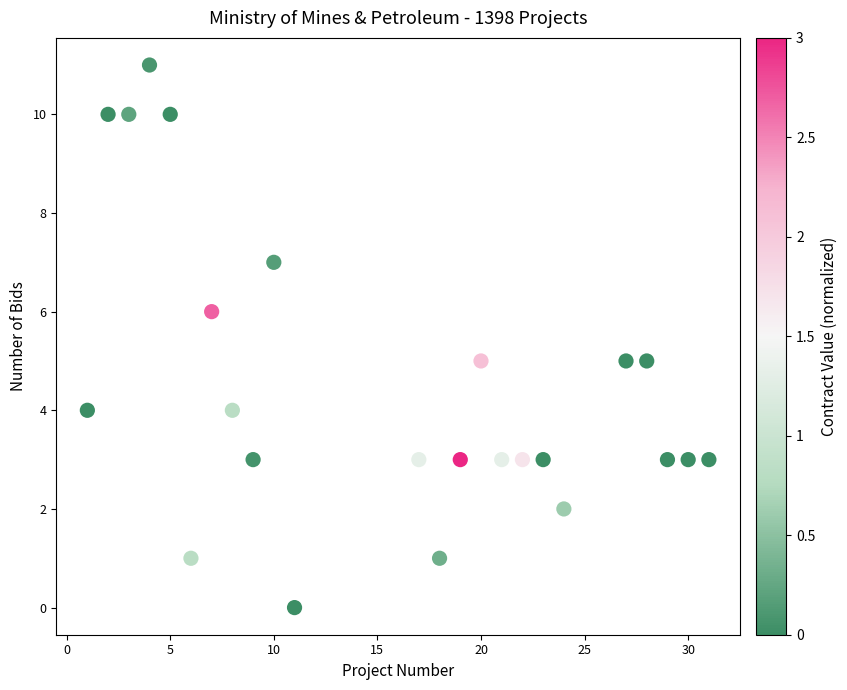

What is the range of Y values (max minus min)?

11